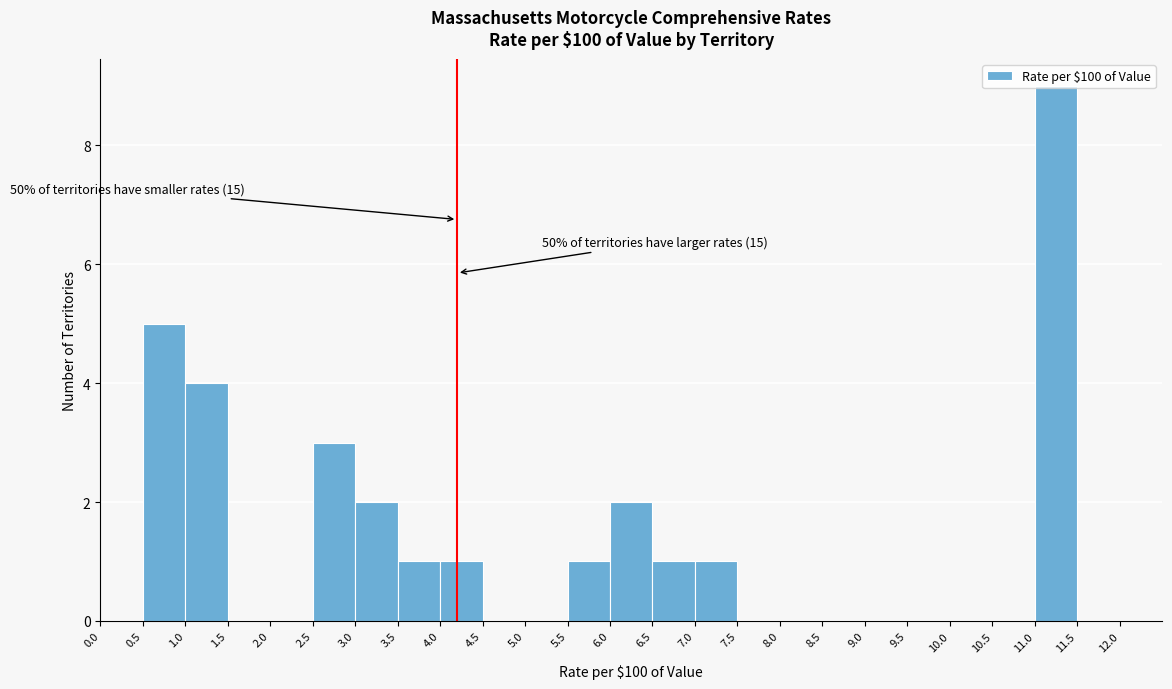

Which range on the x-axis has the tallest bar?

11.0 to 11.5